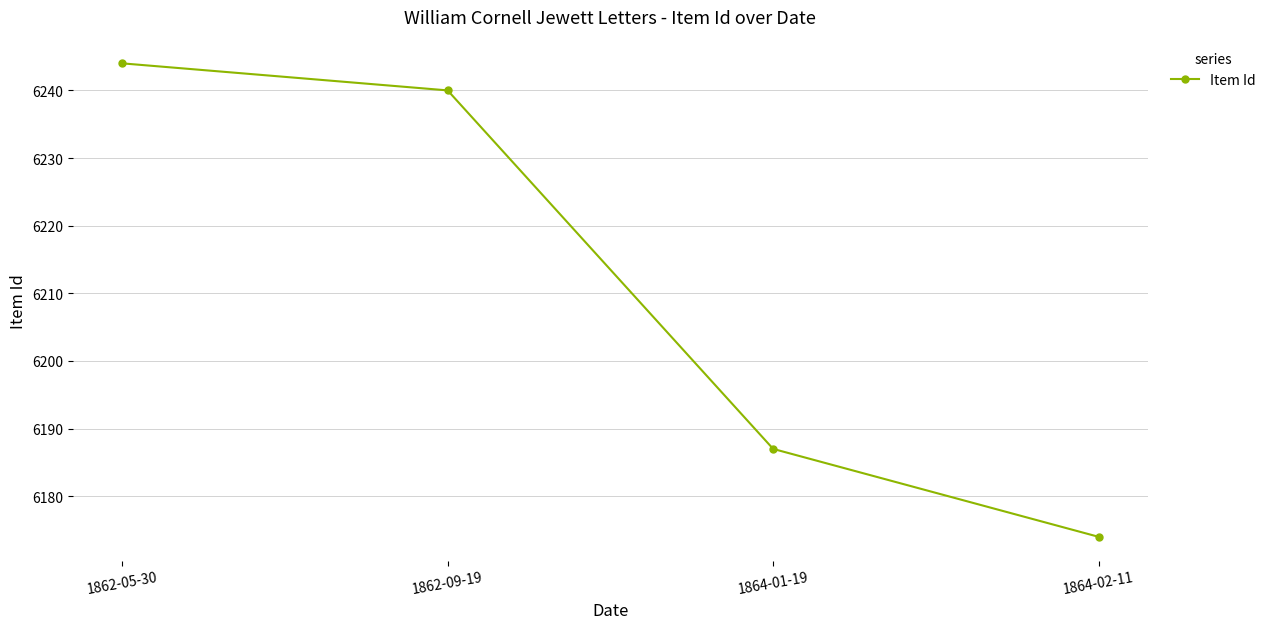

Between 1864-02-11 and 1862-09-19, which is larger?

1862-09-19